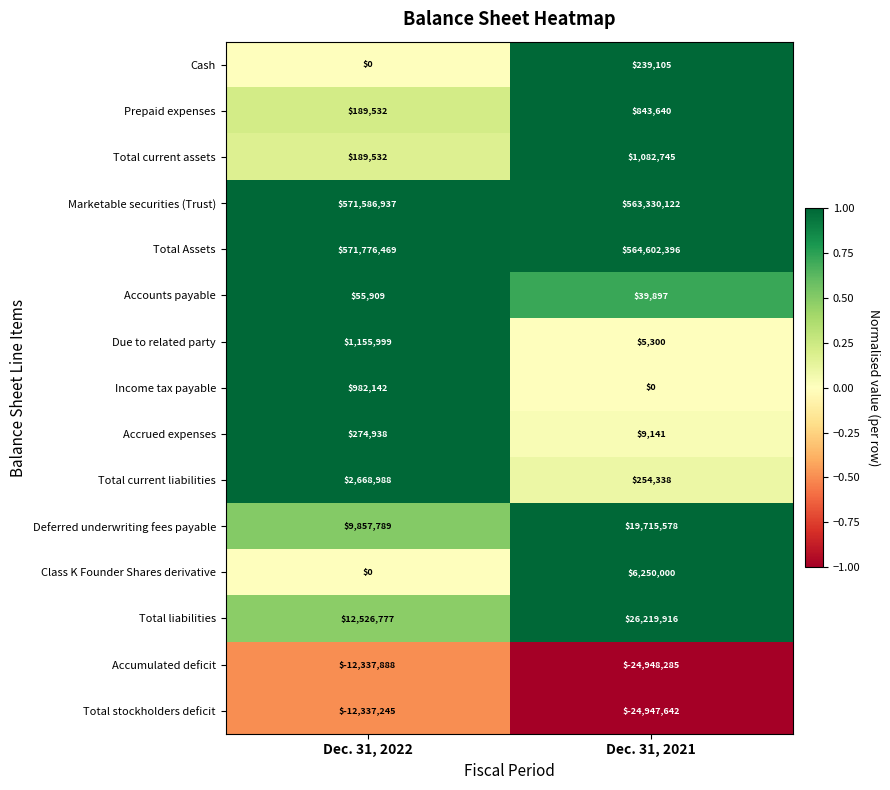

Reading left to right, list all the values displayed in this chart.

Cash: Dec. 31, 2022=0	Dec. 31, 2021=239105
Prepaid expenses: Dec. 31, 2022=189532	Dec. 31, 2021=843640
Total current assets: Dec. 31, 2022=189532	Dec. 31, 2021=1082745
Marketable securities (Trust): Dec. 31, 2022=571586937	Dec. 31, 2021=563330122
Total Assets: Dec. 31, 2022=571776469	Dec. 31, 2021=564602396
Accounts payable: Dec. 31, 2022=55909	Dec. 31, 2021=39897
Due to related party: Dec. 31, 2022=1155999	Dec. 31, 2021=5300
Income tax payable: Dec. 31, 2022=982142	Dec. 31, 2021=0
Accrued expenses: Dec. 31, 2022=274938	Dec. 31, 2021=9141
Total current liabilities: Dec. 31, 2022=2668988	Dec. 31, 2021=254338
Deferred underwriting fees payable: Dec. 31, 2022=9857789	Dec. 31, 2021=19715578
Class K Founder Shares derivative: Dec. 31, 2022=0	Dec. 31, 2021=6250000
Total liabilities: Dec. 31, 2022=12526777	Dec. 31, 2021=26219916
Accumulated deficit: Dec. 31, 2022=-12337888	Dec. 31, 2021=-24948285
Total stockholders deficit: Dec. 31, 2022=-12337245	Dec. 31, 2021=-24947642